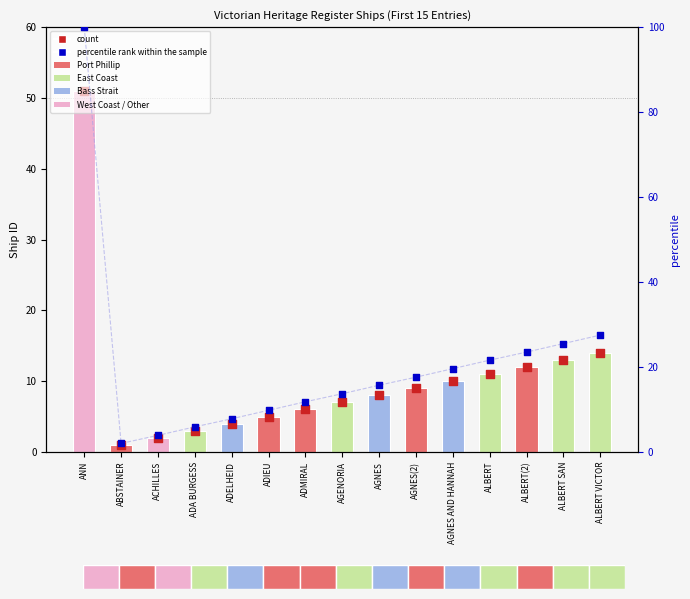

Which series reaches the minimum Y coordinate?

ID value